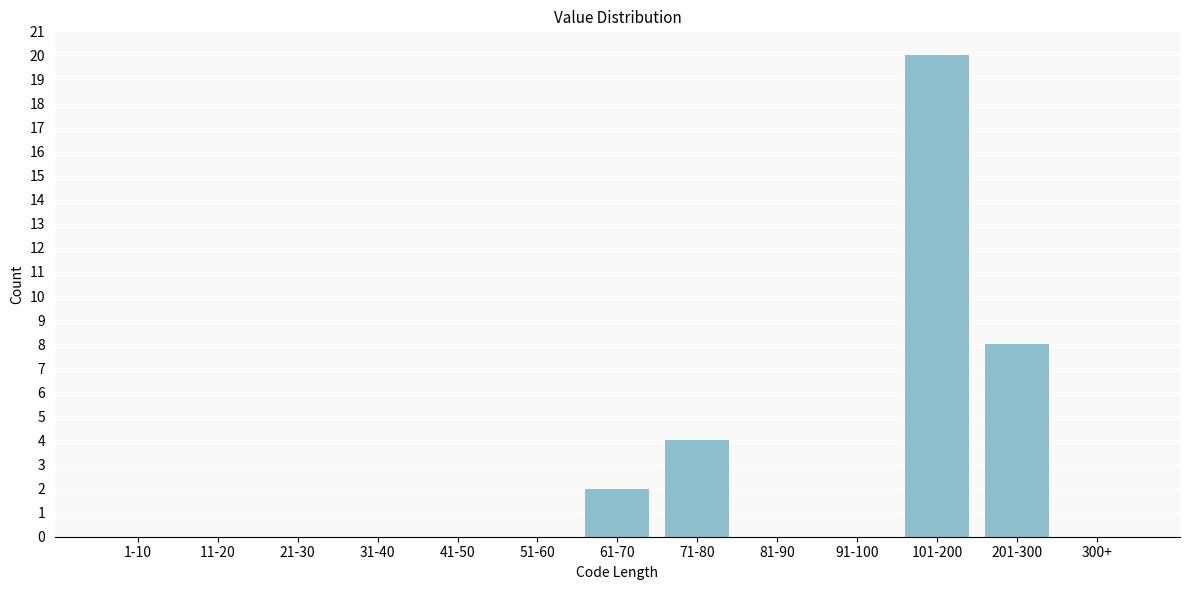

Reading left to right, list all the values displayed in this chart.

1-10=0	11-20=0	21-30=0	31-40=0	41-50=0	51-60=0	61-70=2	71-80=4	81-90=0	91-100=0	101-200=20	201-300=8	300+=0